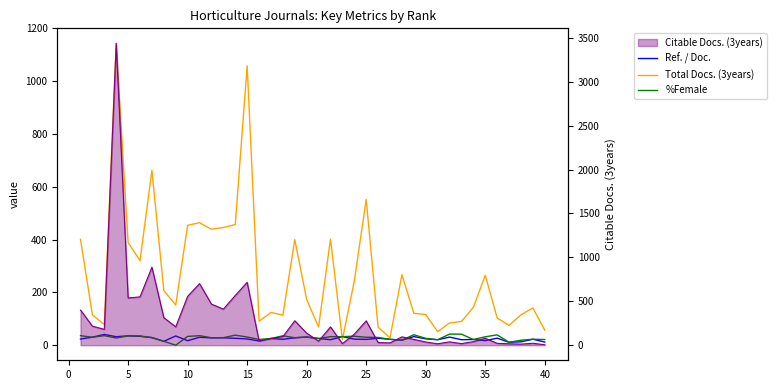

How many interior local valleys does the Ref. / Doc. series have?

13